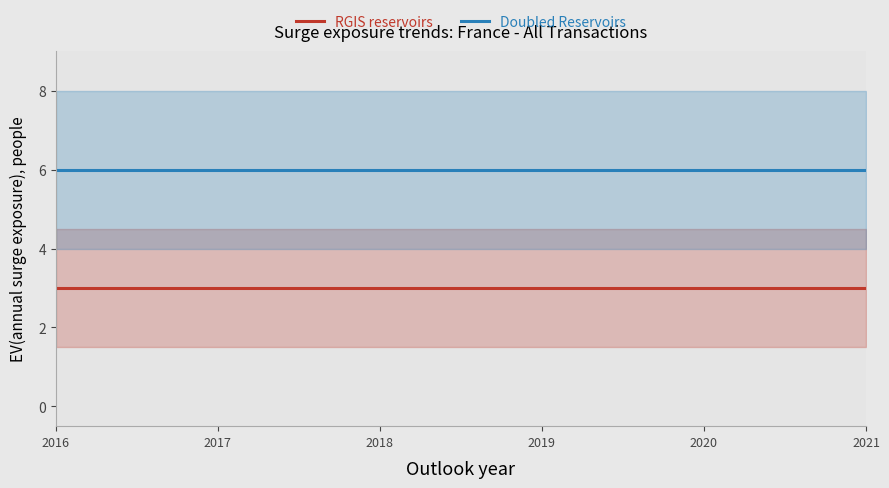

Which series changed the most between 2019 and 2020?

RGIS reservoirs